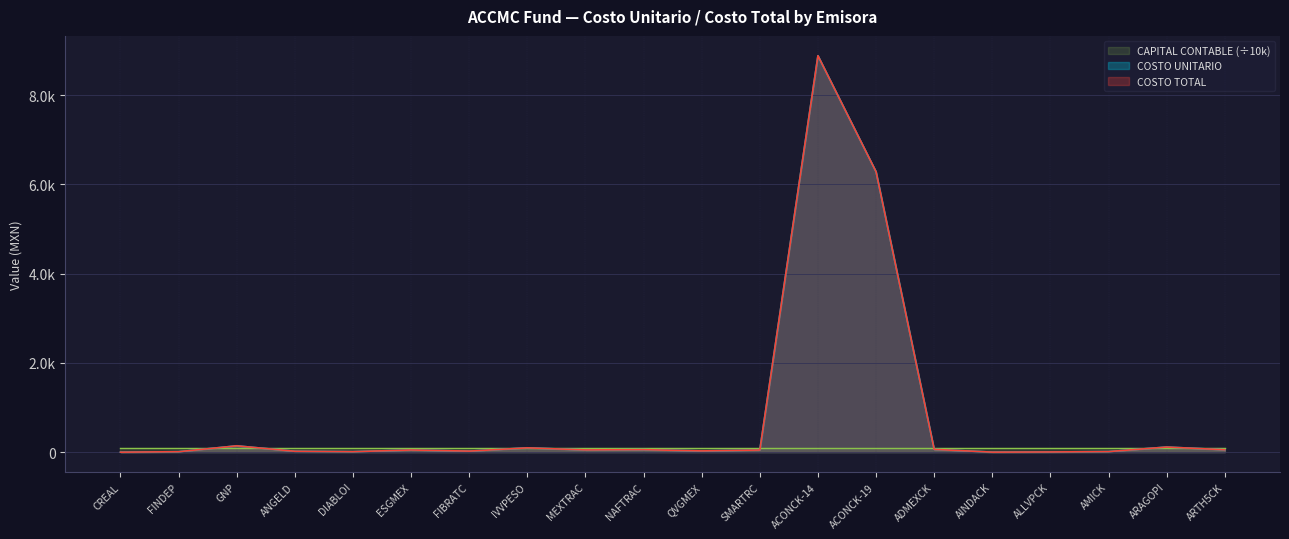

At which label does COSTO UNITARIO first exceed 48?

GNP